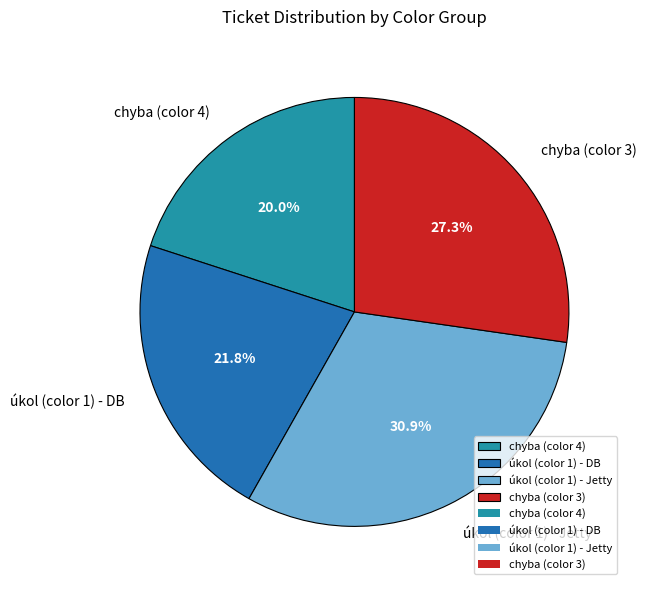

Approximately how many times larger is the value at úkol (color 1) - Jetty compared to chyba (color 4)?

1.5